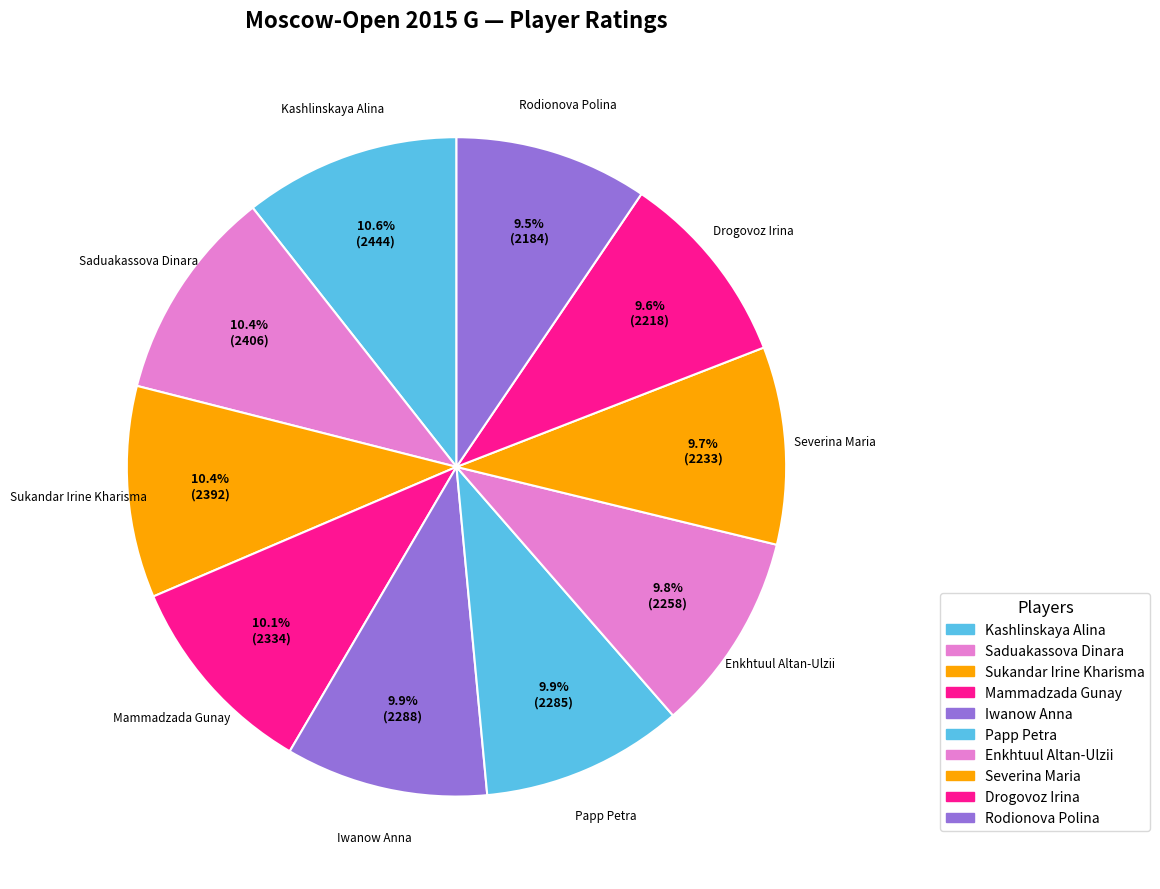

How many slices are in this pie chart?

10